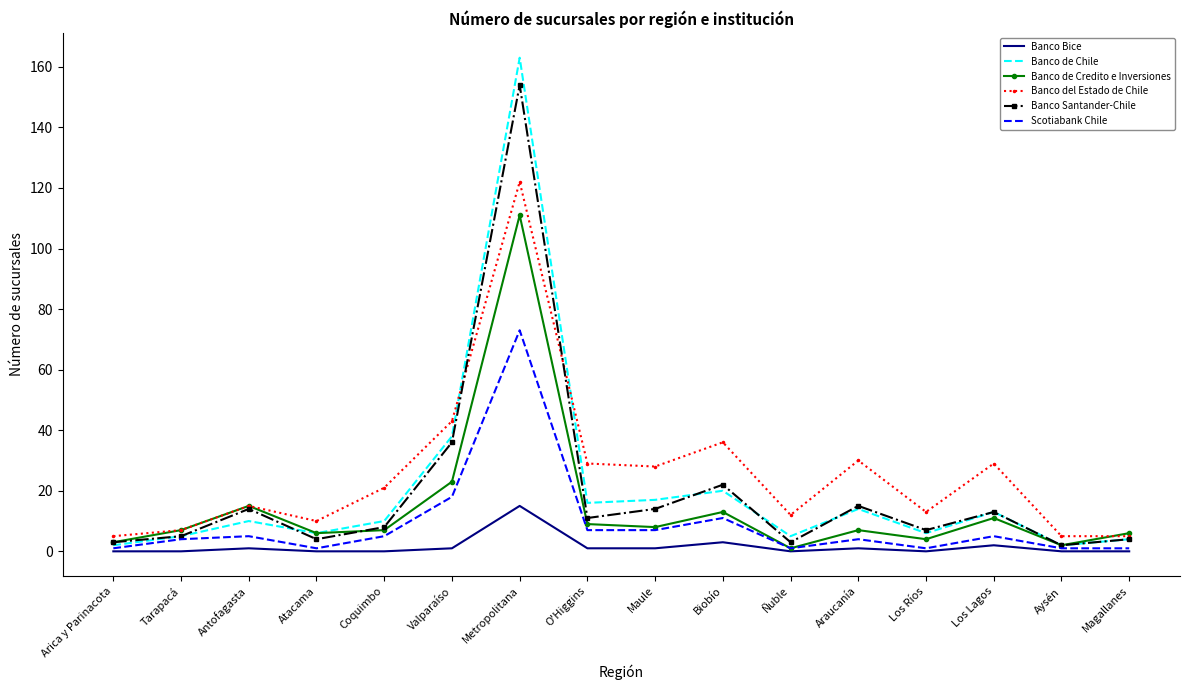

What is the spread (max minus min) of values at Coquimbo?

21